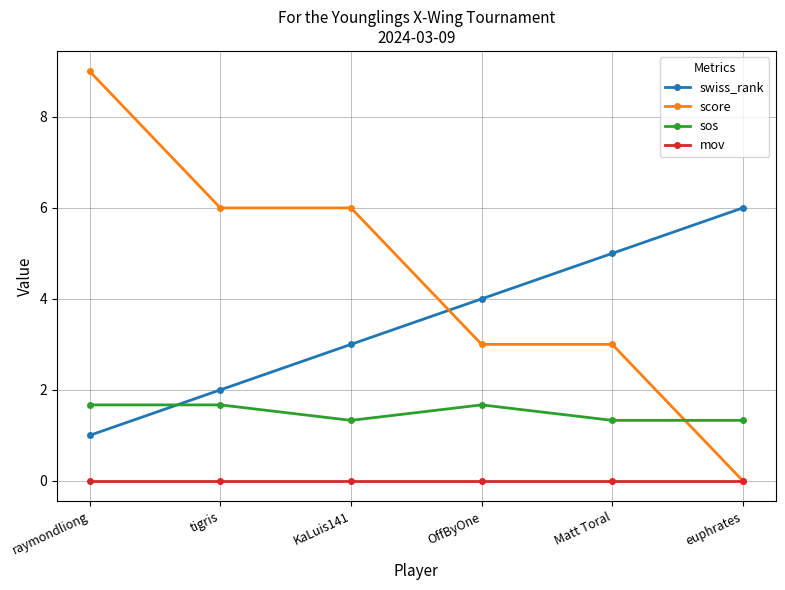

Does the chart display data point markers on the line(s)?

Yes